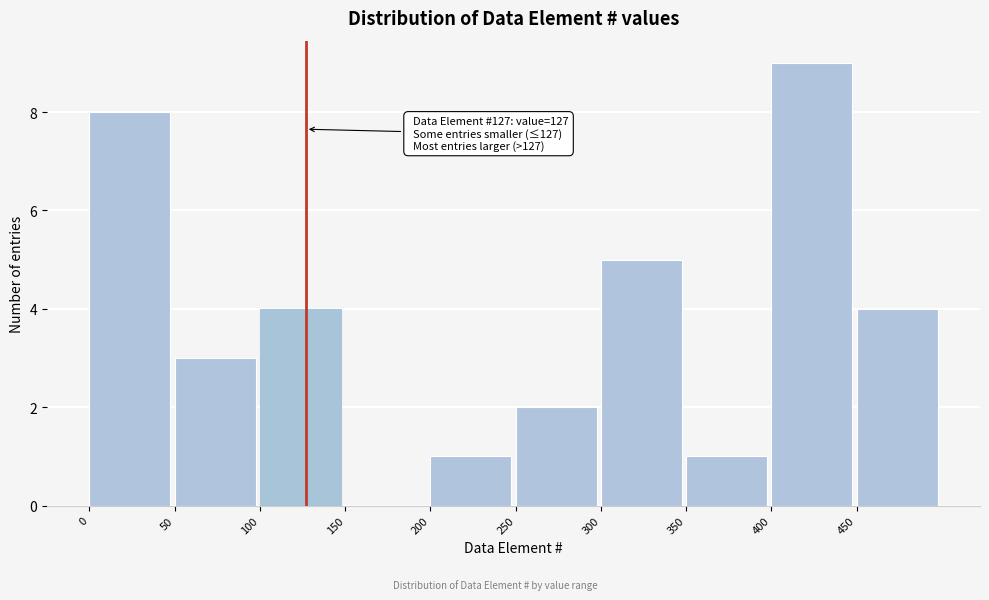

Which range on the x-axis has the tallest bar?

400 to 450